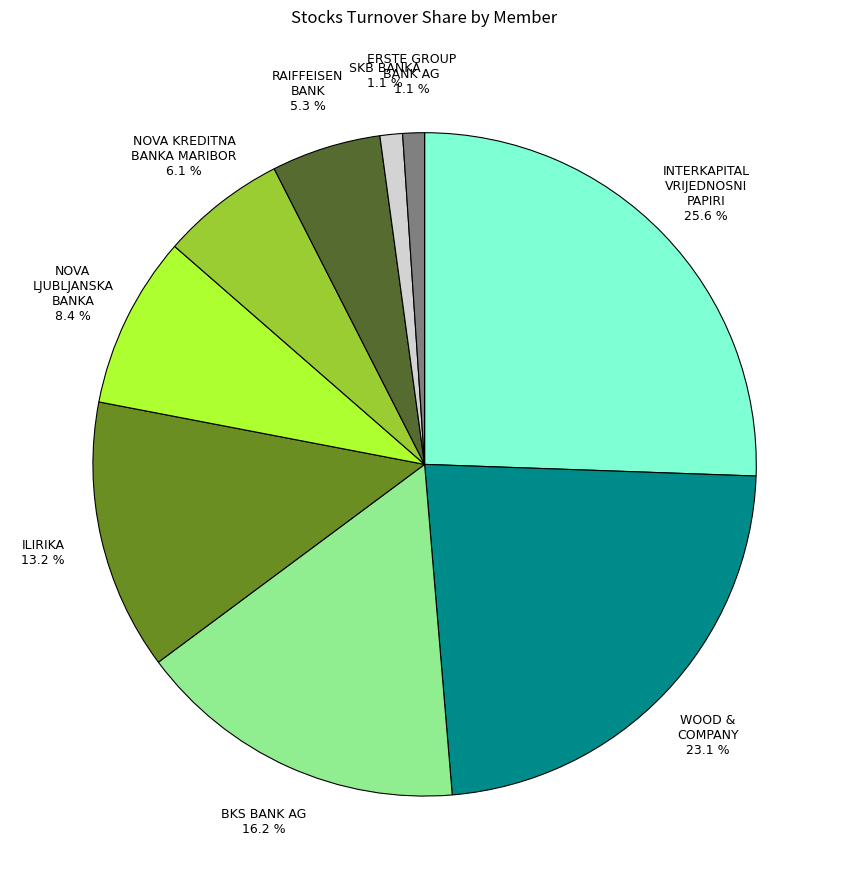

Does ERSTE GROUP BANK AG 1.1 % represent more than half of the total?

No